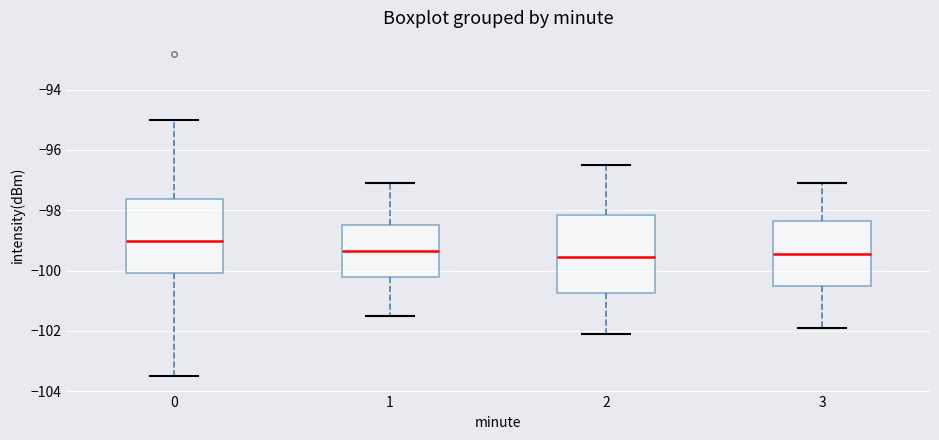

Which box has the highest median line?

0